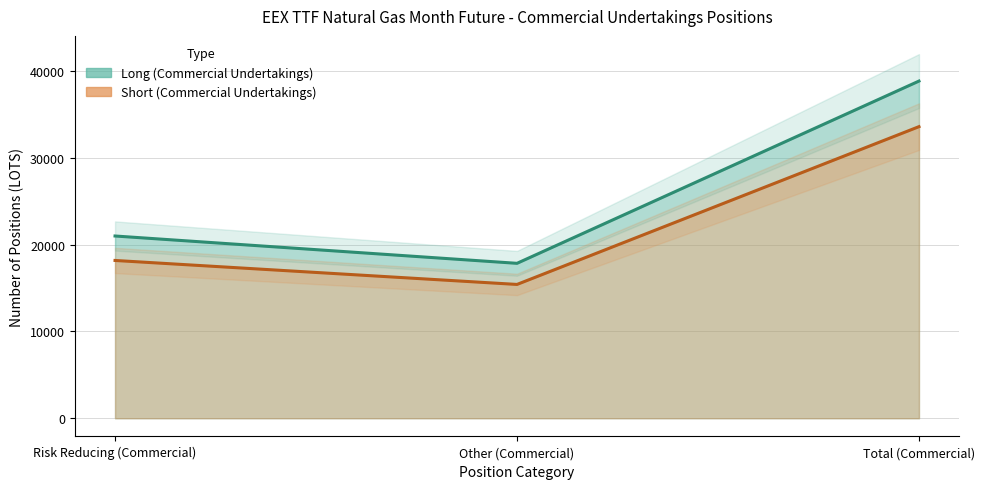

Does the chart have visible grid lines?

Yes